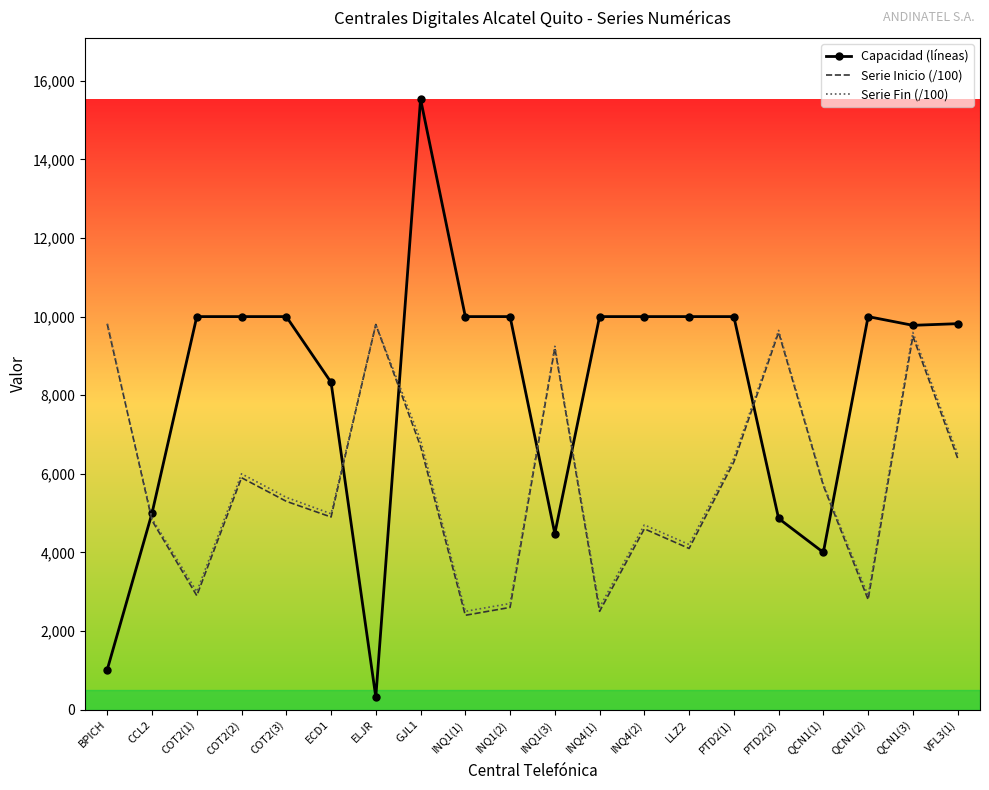

Which series has the largest total across all categories?

Capacidad (líneas)